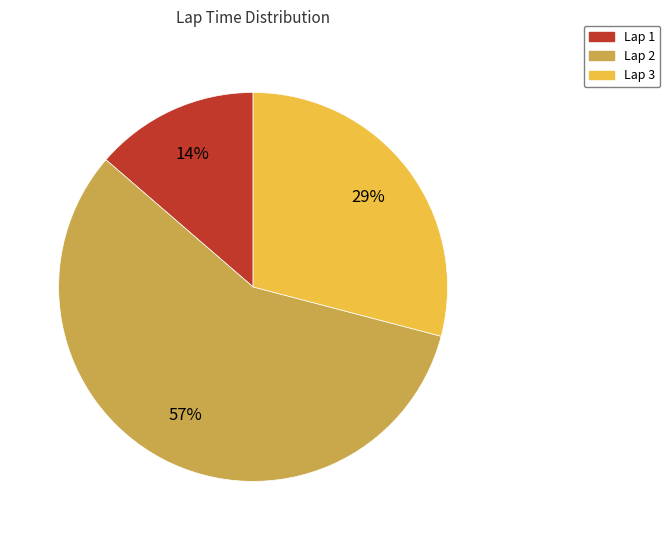

True or false: Lap 2 accounts for 71% of the total.

False